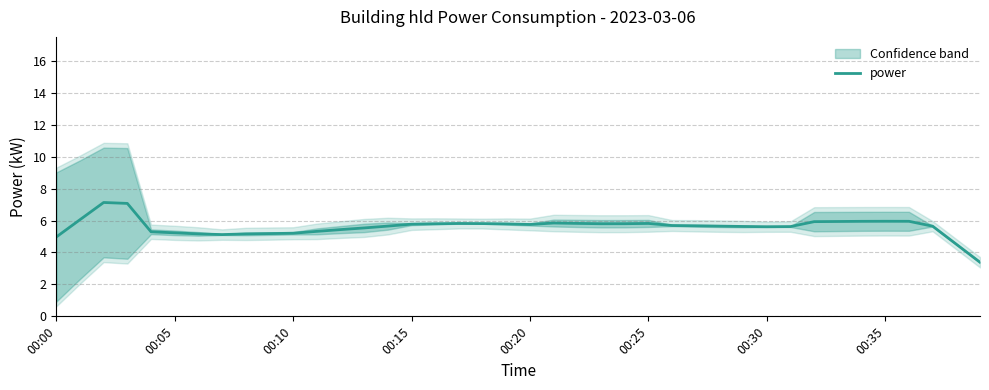

Count the number of data series in this chart.

1